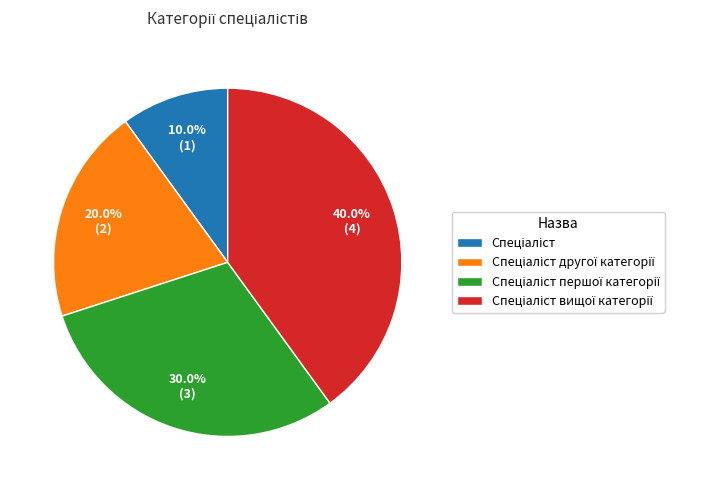

Is there any slice that represents more than half of the pie?

No